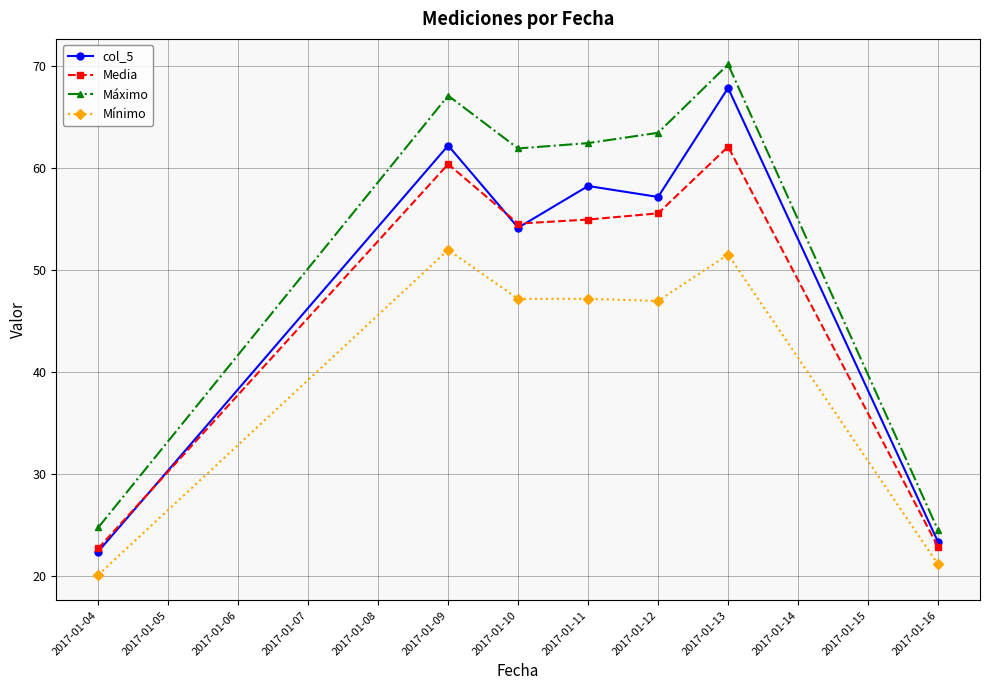

What is the difference between the highest and lowest values at 2017-01-13?

18.6